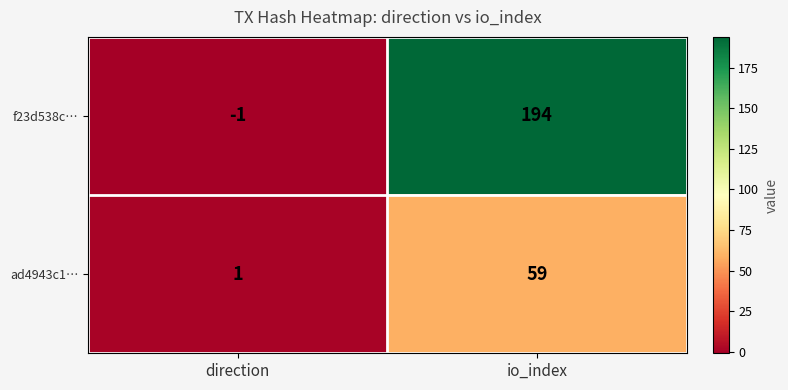

What is the total value across all series at io_index?

253